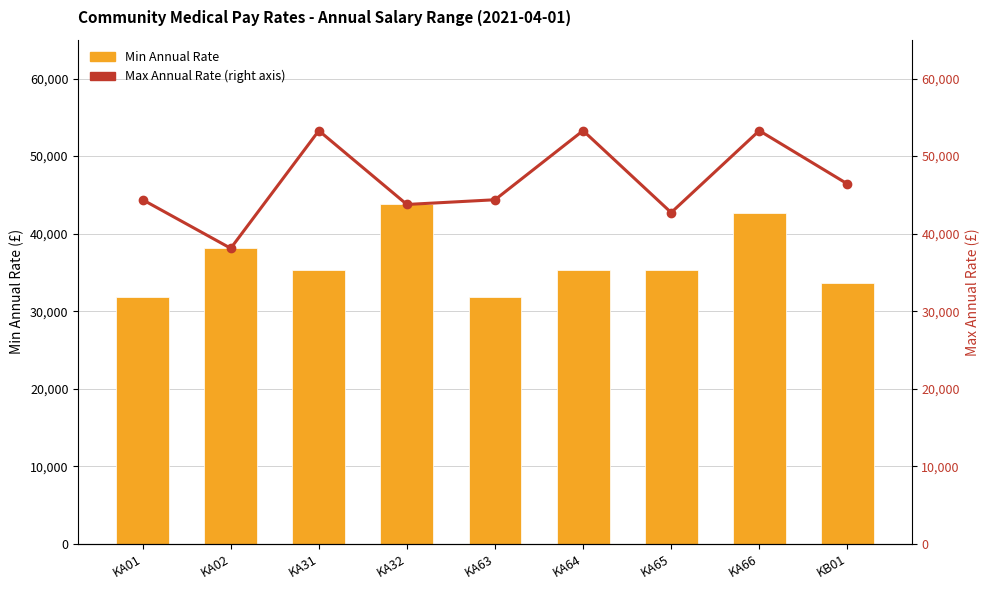

What is the difference between the maximum and minimum values in the Min Annual Rate series?

11894.2